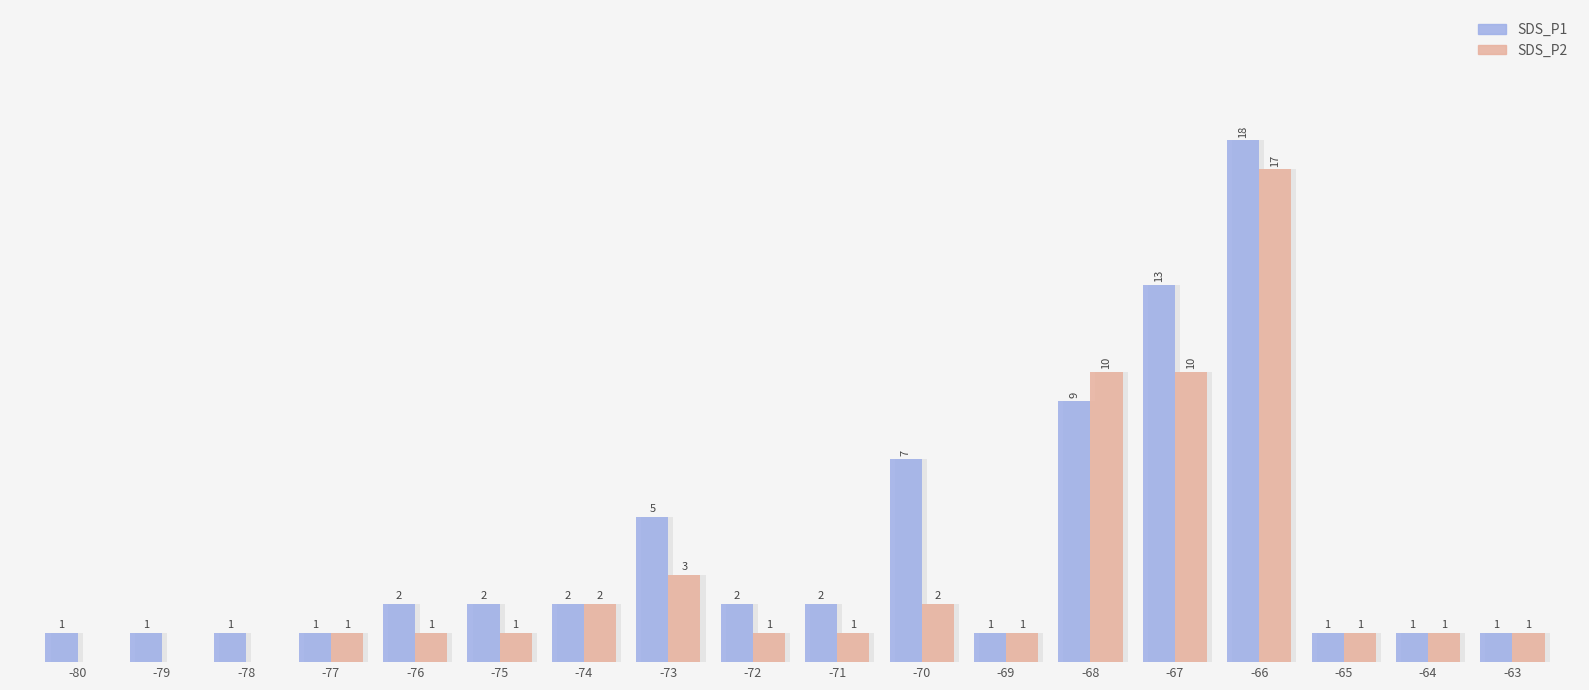

Is it true that SDS_P1 equals 13 at -67?

True